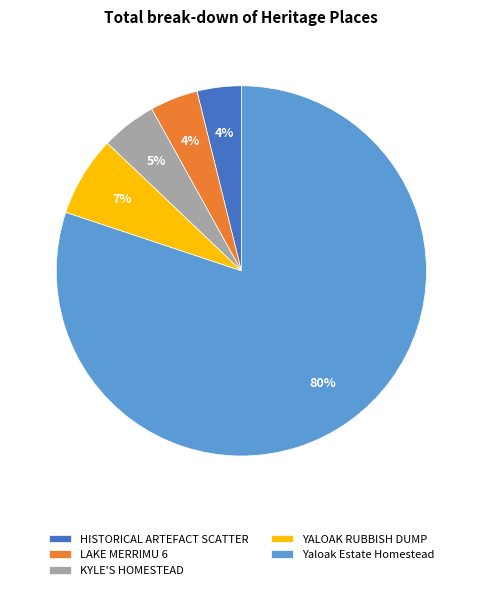

Do YALOAK RUBBISH DUMP and HISTORICAL ARTEFACT SCATTER together represent more than half of the pie?

No